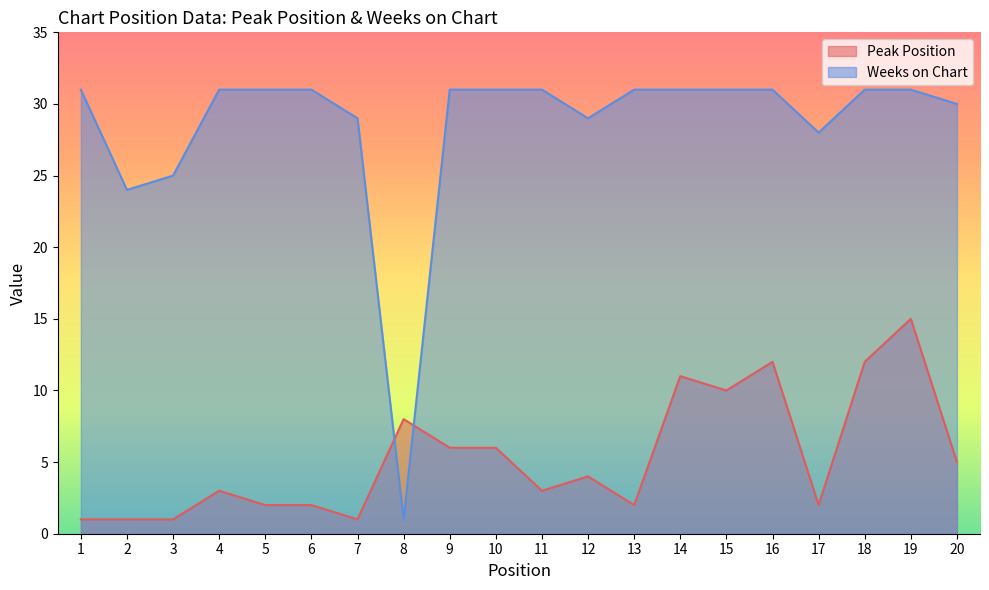

How many values in the Peak Position series exceed 4?

9